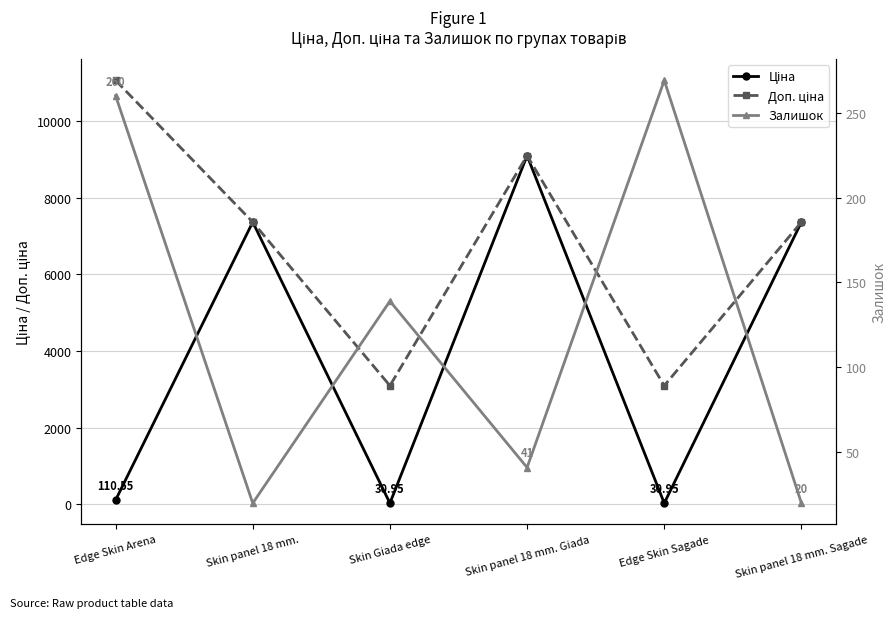

List the series in order of their peak value, highest first.

Доп. ціна, Ціна, Залишок